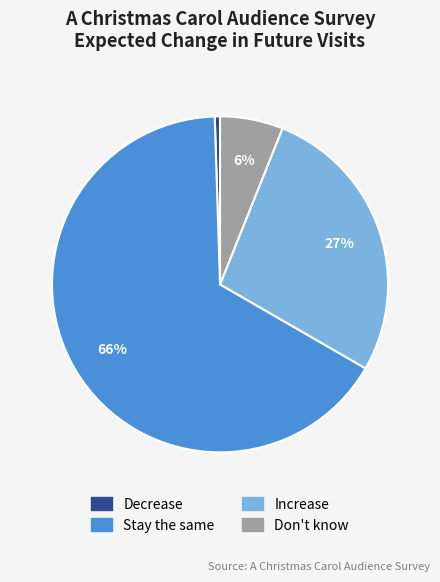

Which slice is the largest?

Stay the same